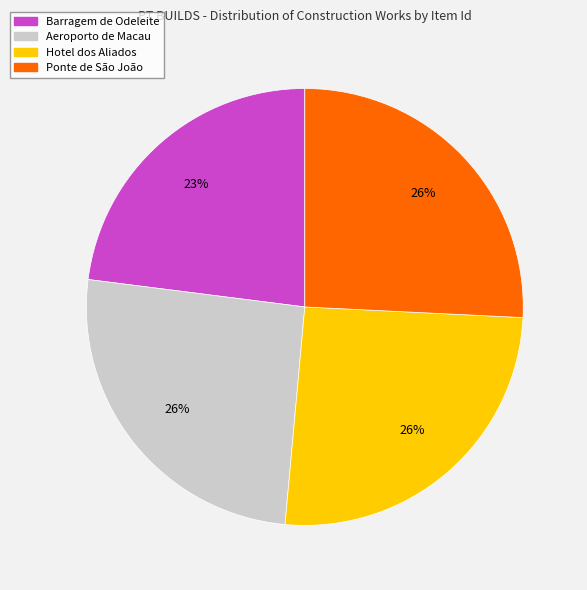

Is the sum of Barragem de Odeleite and Ponte de São João greater than half?

No